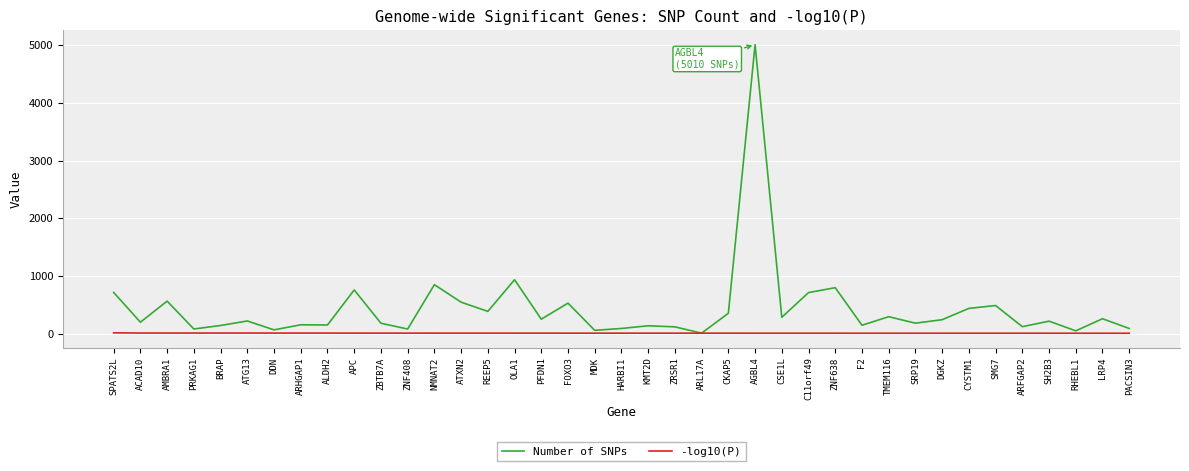

What value does the -log10(P) series have at RHEBL1?

9.3